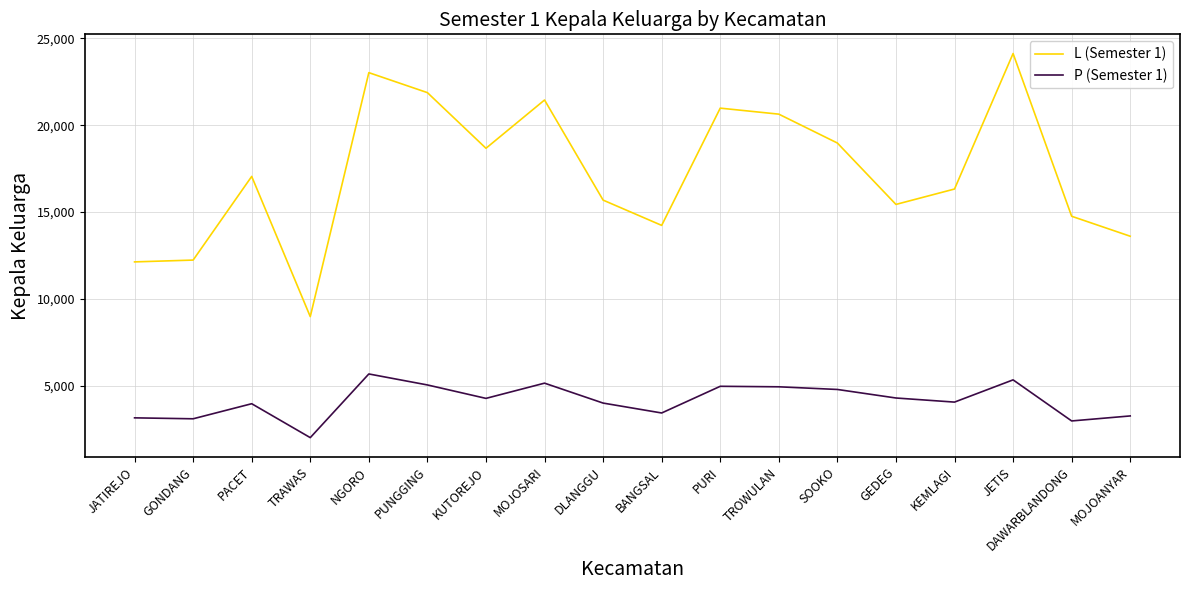

Which label corresponds to the smallest value in the chart?

TRAWAS